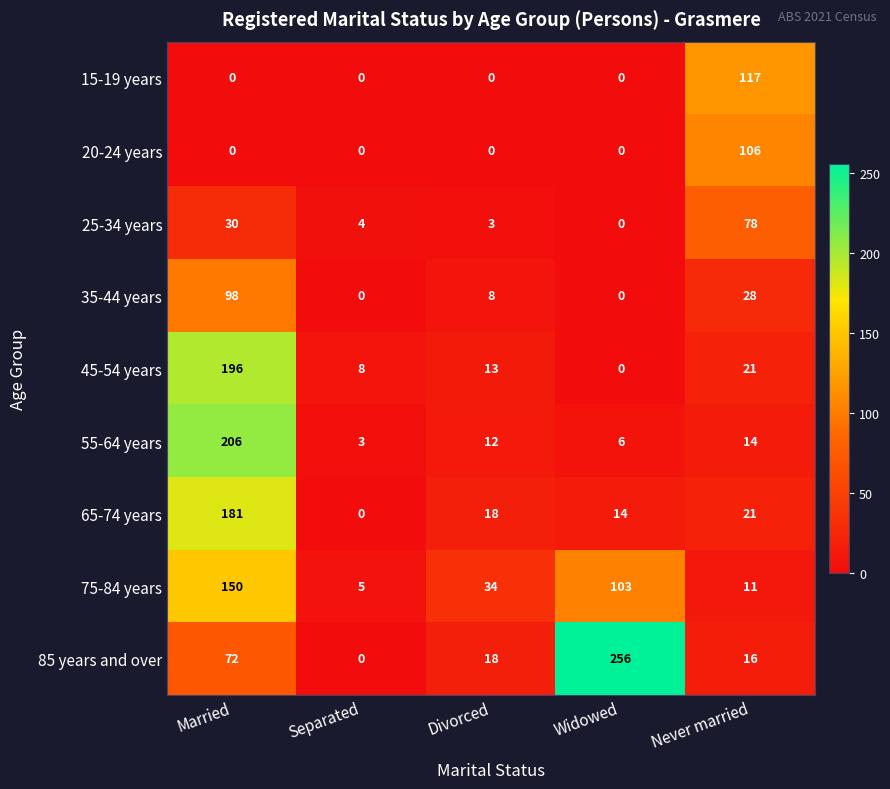

Which series has the widest spread of values?

85 years and over